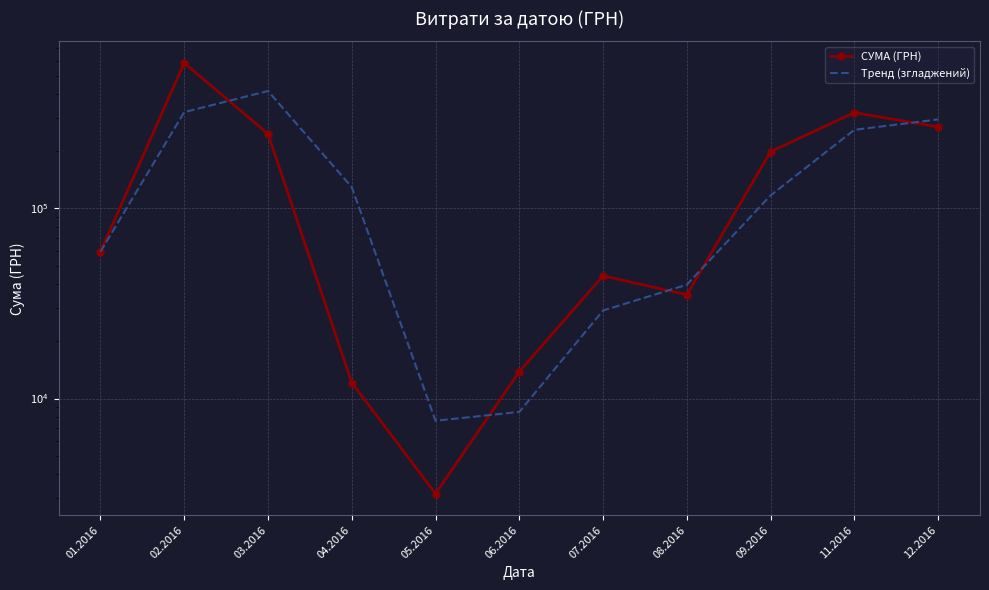

Which category has the lowest value in the СУМА (ГРН) series?

05.2016